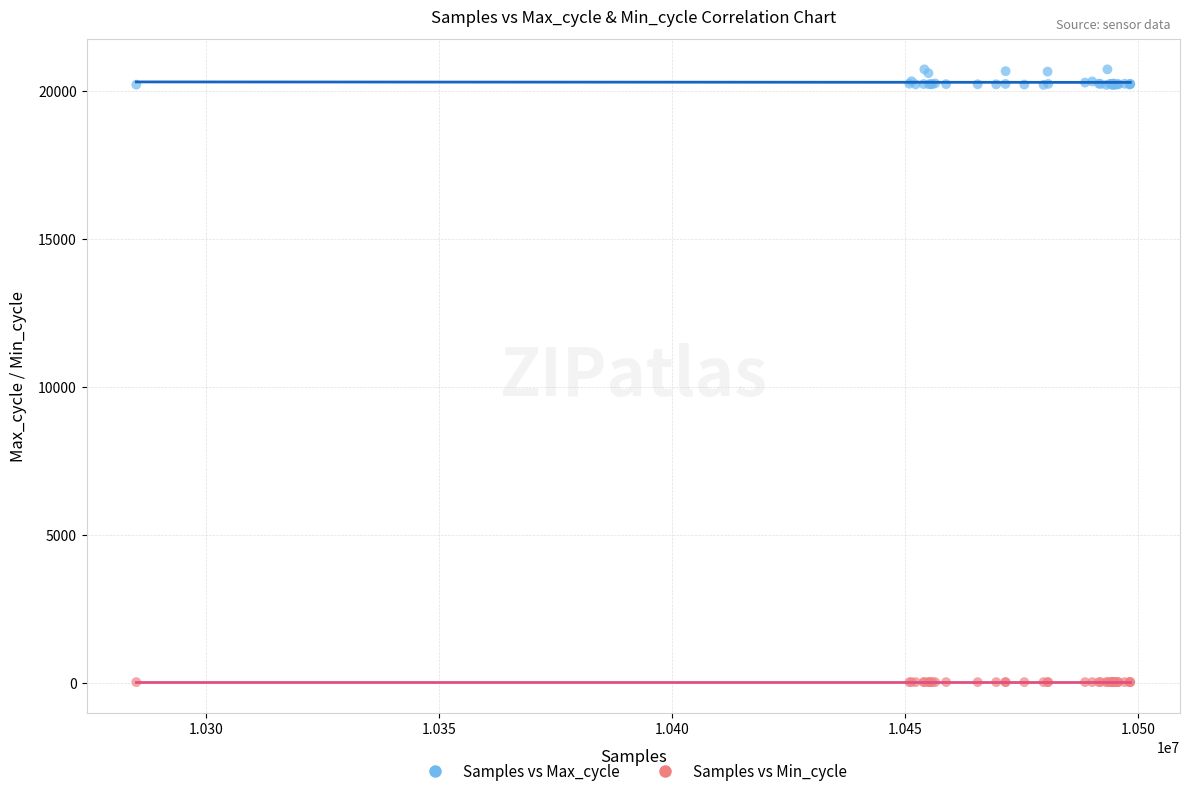

Which series contains the lowest Y value?

Samples vs Min_cycle